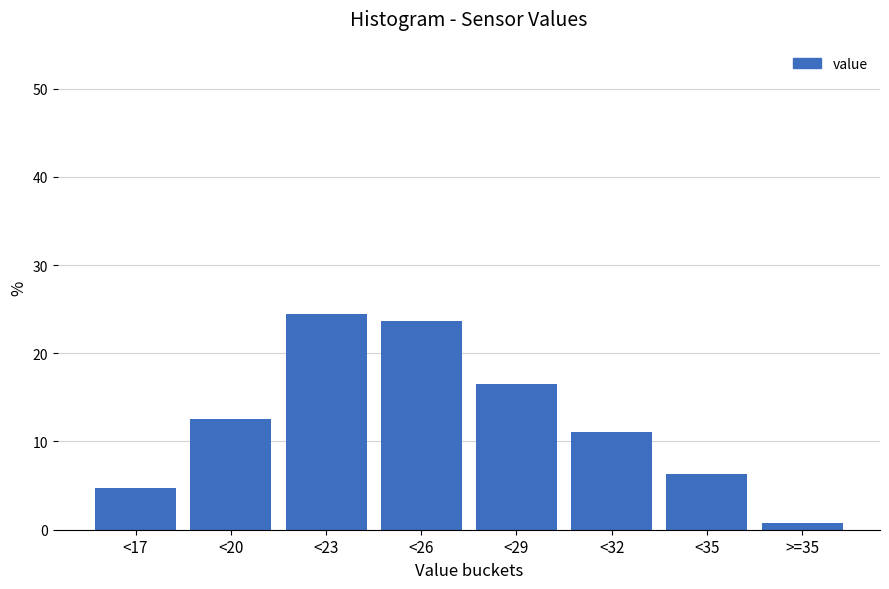

Reading left to right, list all the values displayed in this chart.

4.7	12.6	24.4	23.6	16.5	11.0	6.3	0.8